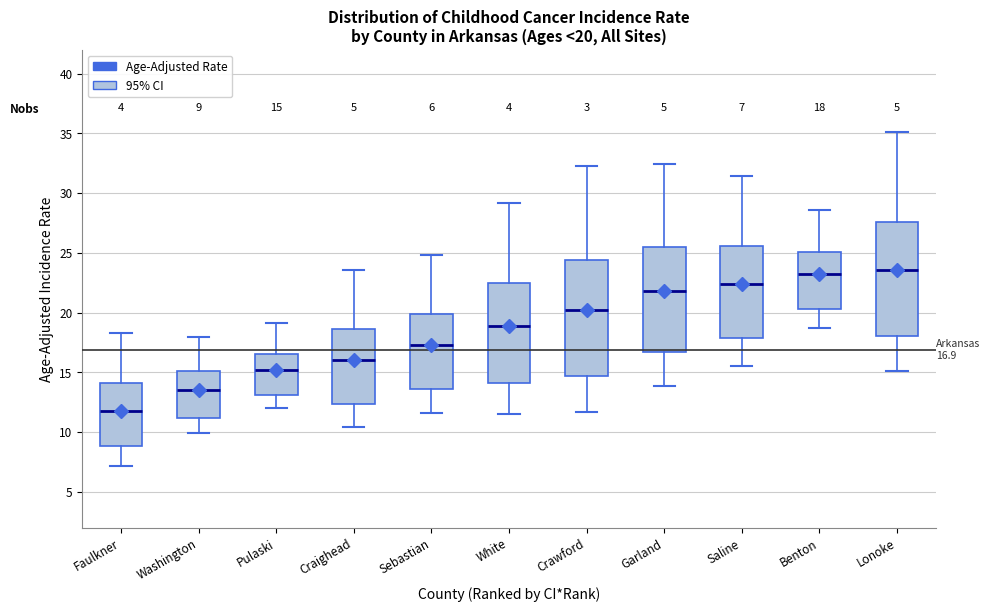

Which box has the lowest median line?

Faulkner